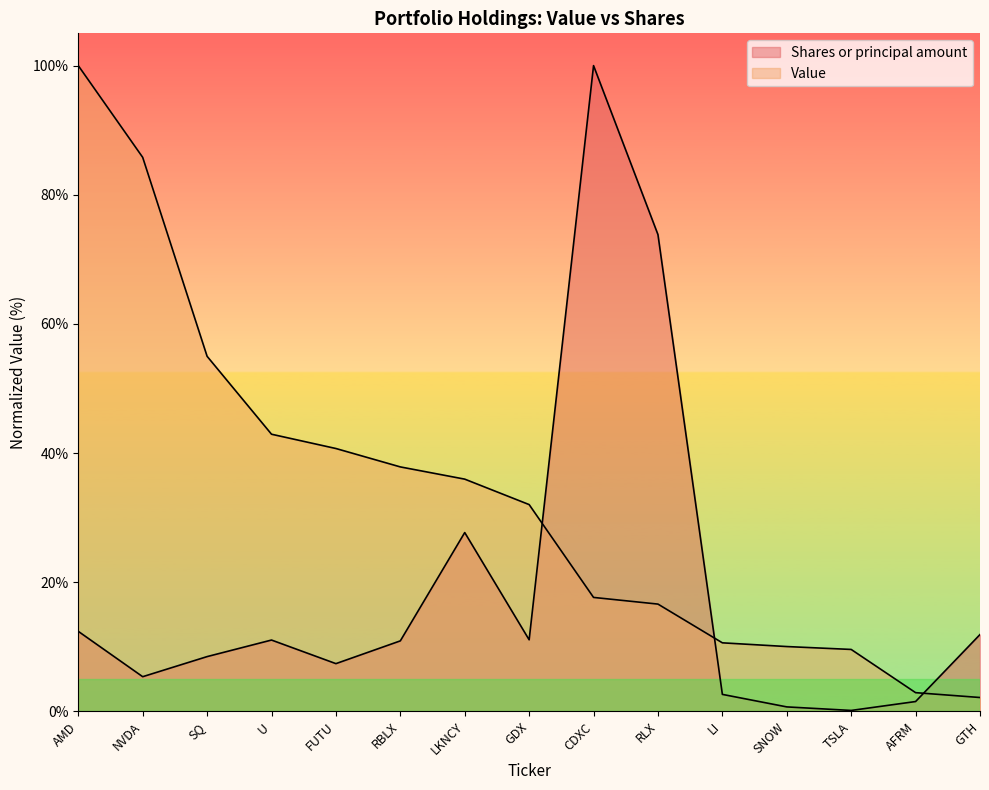

What is the difference between the Shares or principal amount values at GDX and LI?

8.5